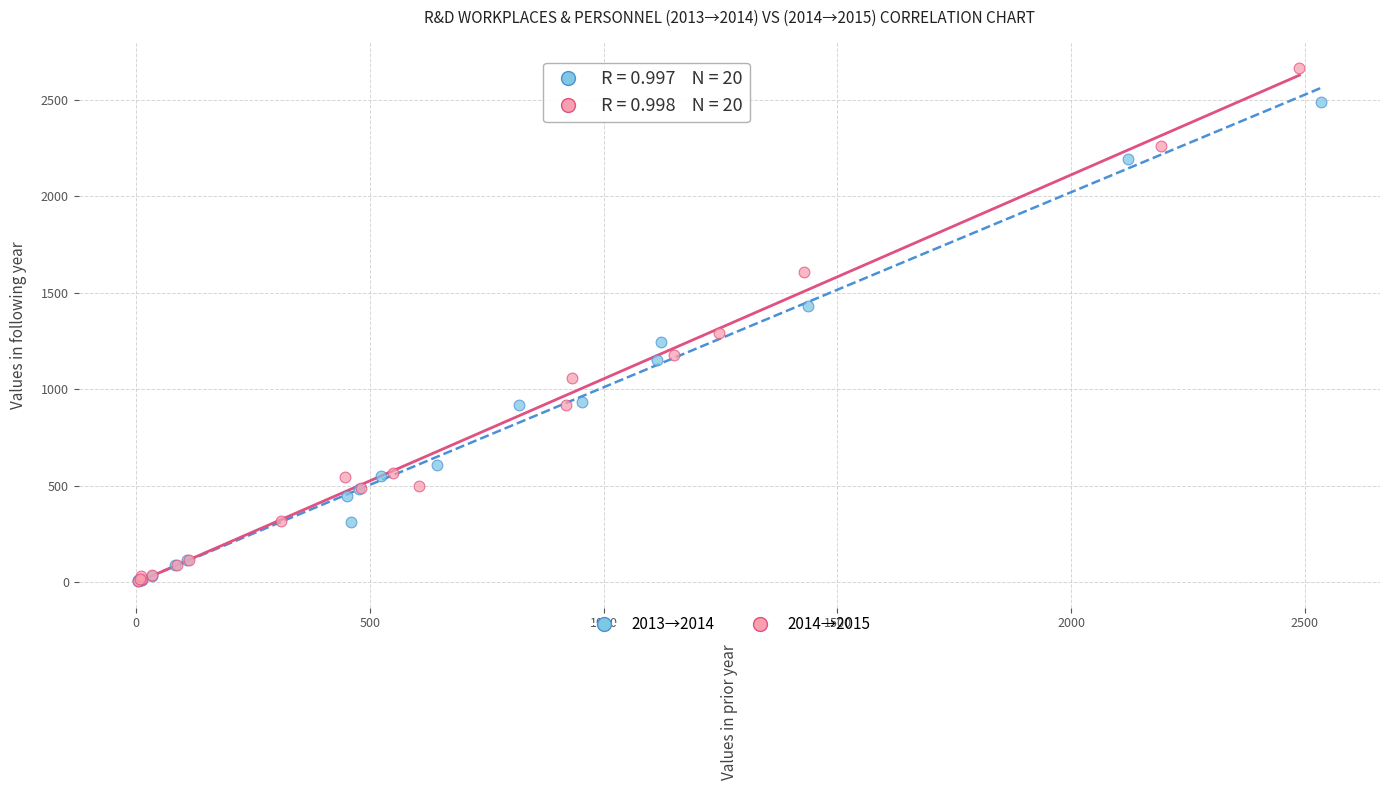

Which series contains the highest Y value?

2014→2015